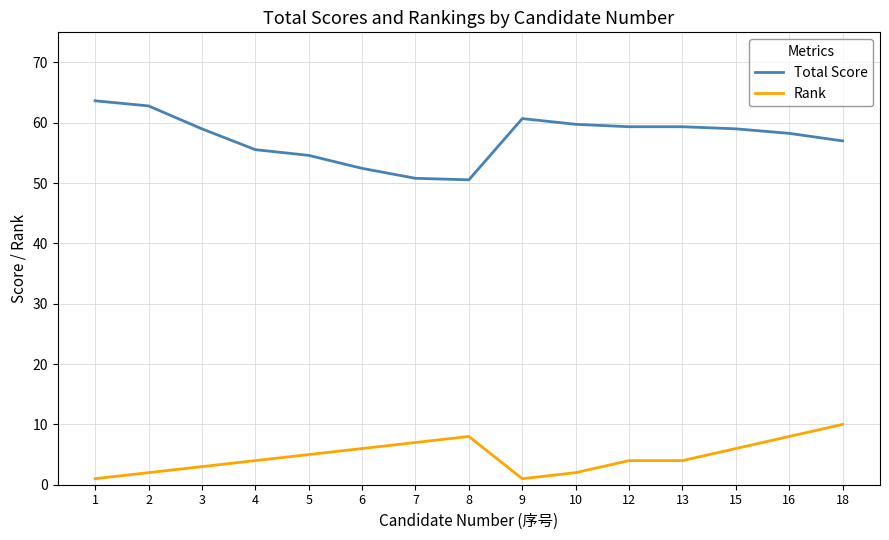

Is the value of Total Score at 15 greater than the value of Rank at 12?

Yes